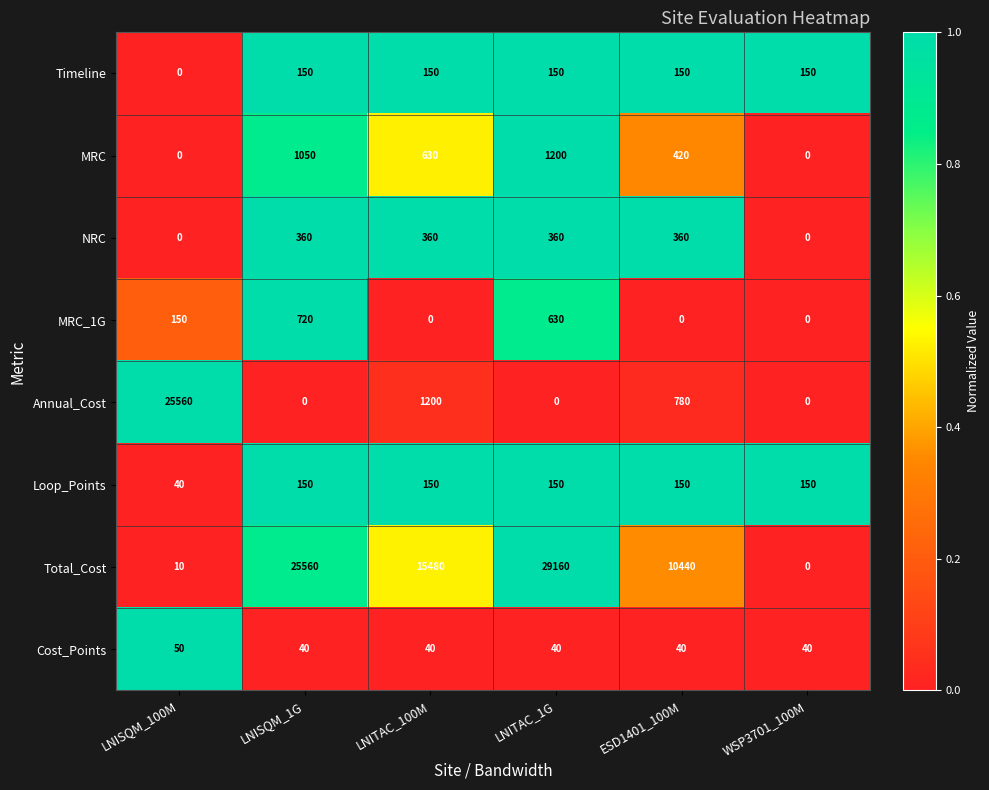

The Cost_Points series shows 56 at LNITAC_100M. True or false?

False